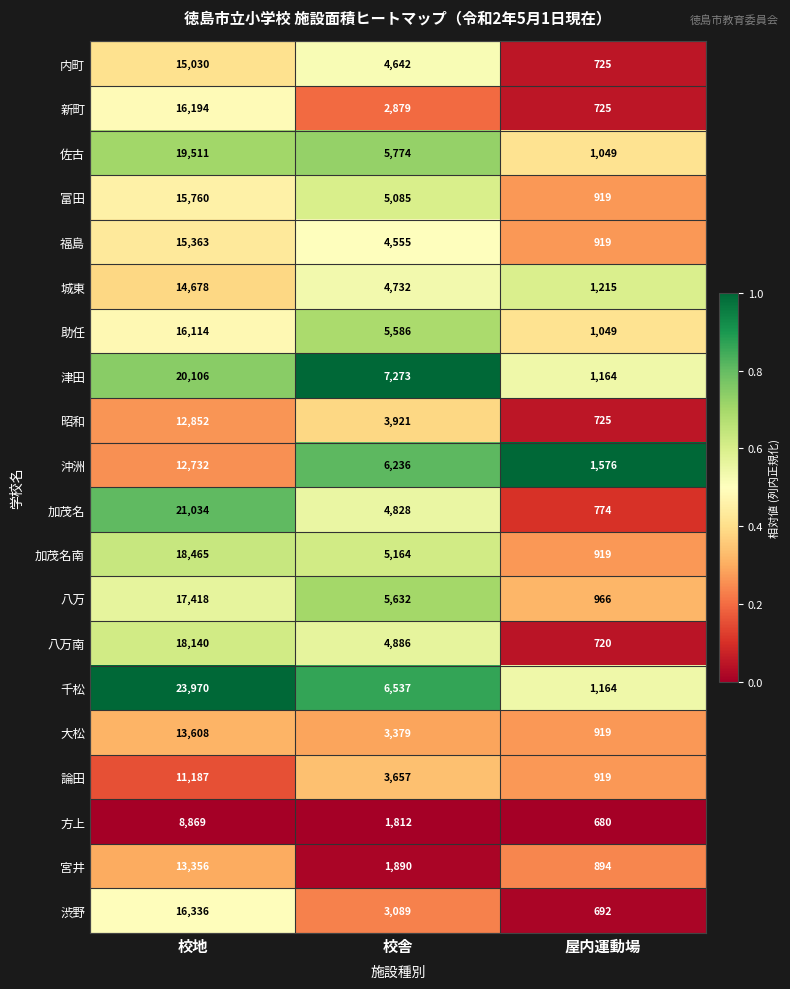

What is the spread (max minus min) of values at 校地?

15101